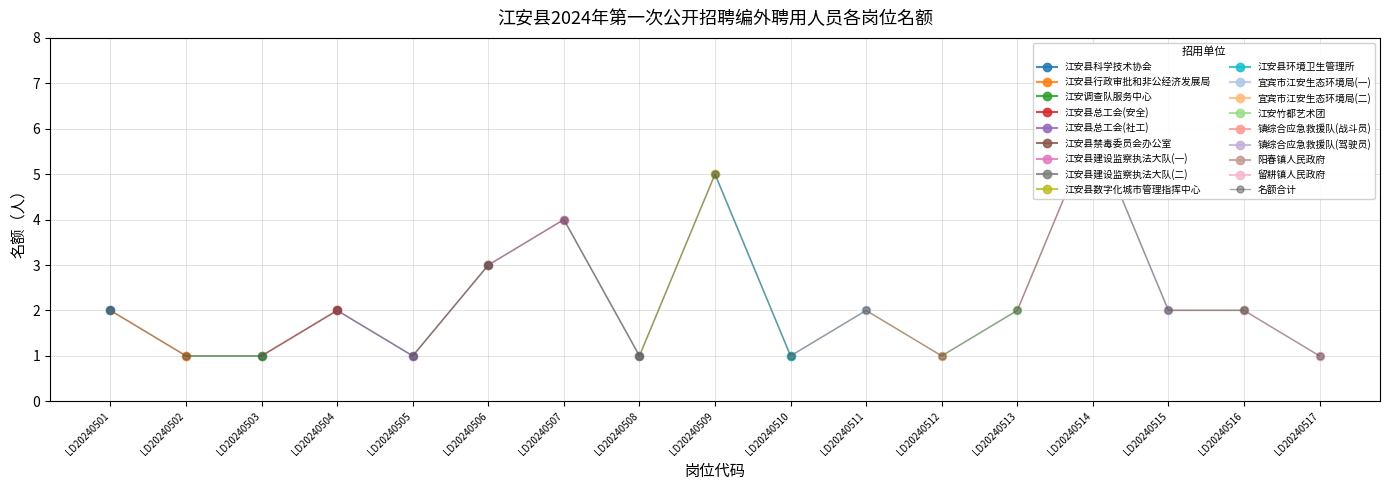

What is the greatest value displayed?

6